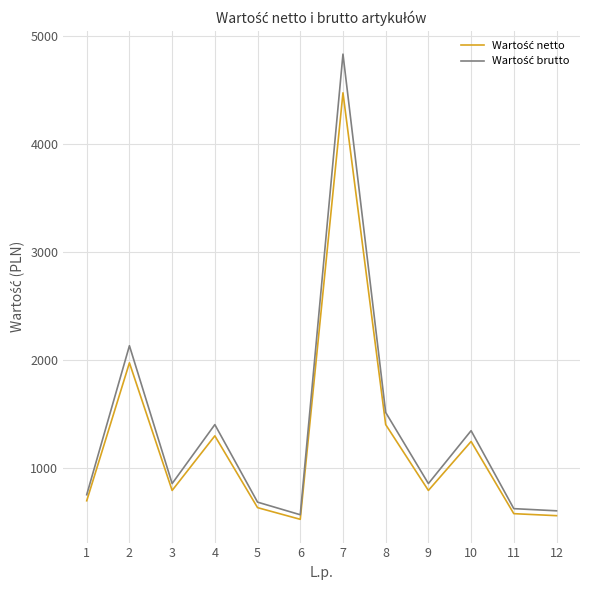

What is the difference between the highest and lowest values at 1?

56.0